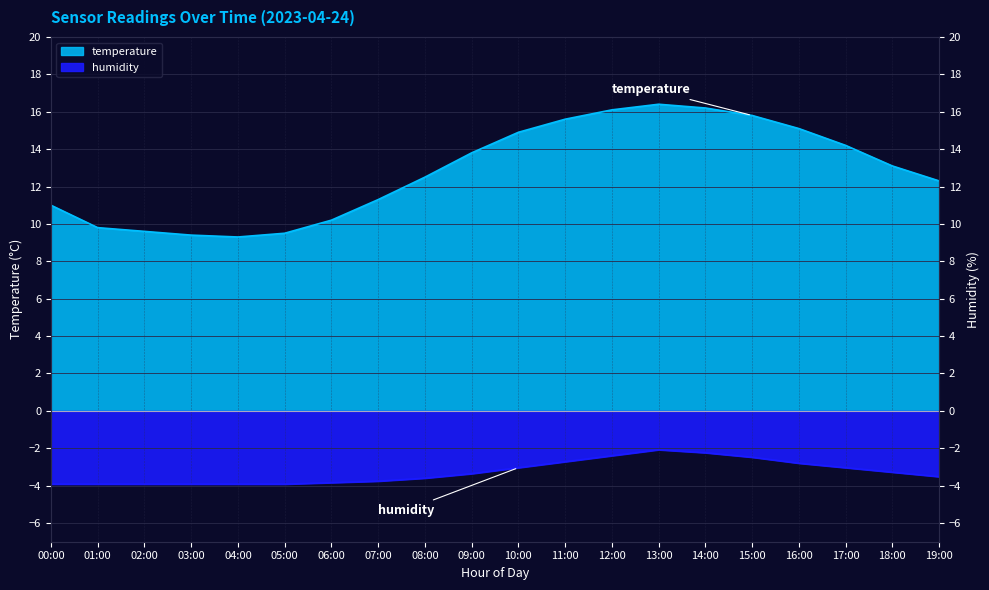

What is the sum of all humidity values?

-65.7